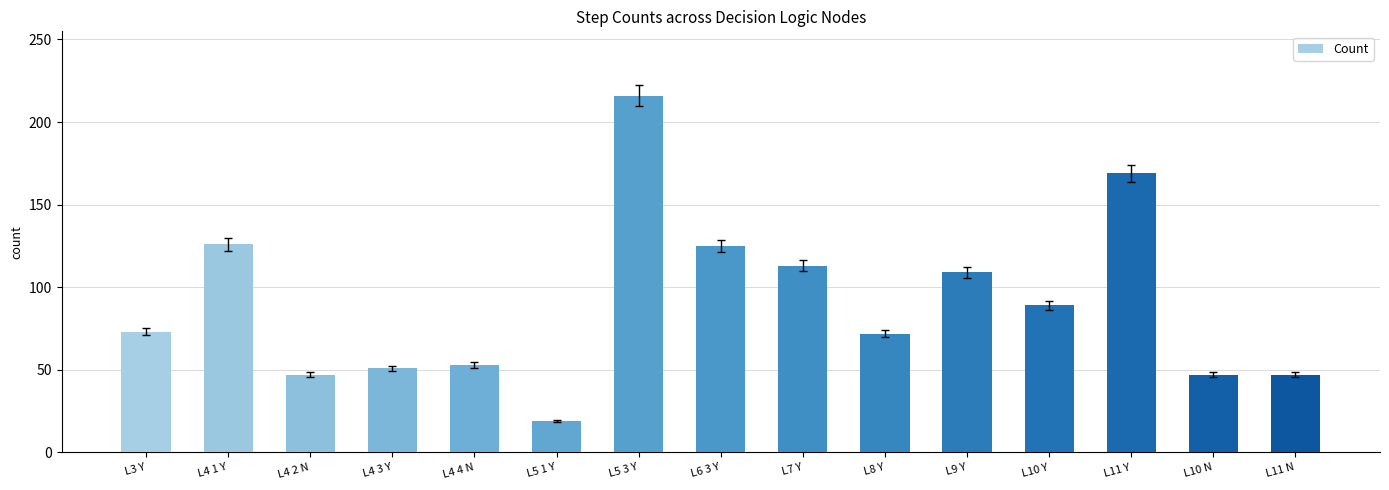

Approximately how many times larger is the value at L5 1 Y compared to L4 2 N?

0.4